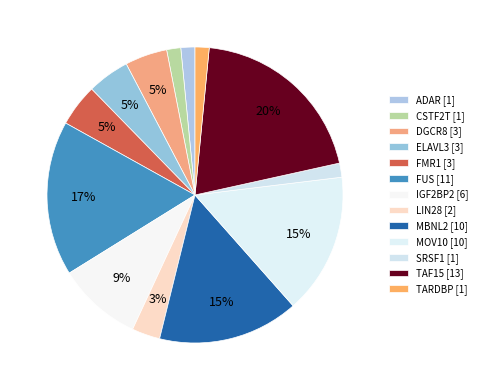

The FUS slice represents 17% of the pie. True or false?

True